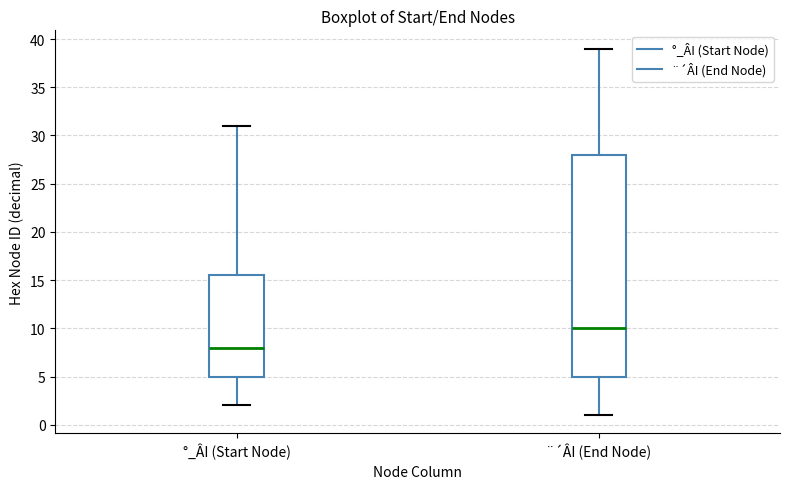

Where does the upper whisker of the box for ¨´ÂI (End Node) end on the y-axis? The values are not printed on the chart, so give them approximately, as read against the axis.

39.0